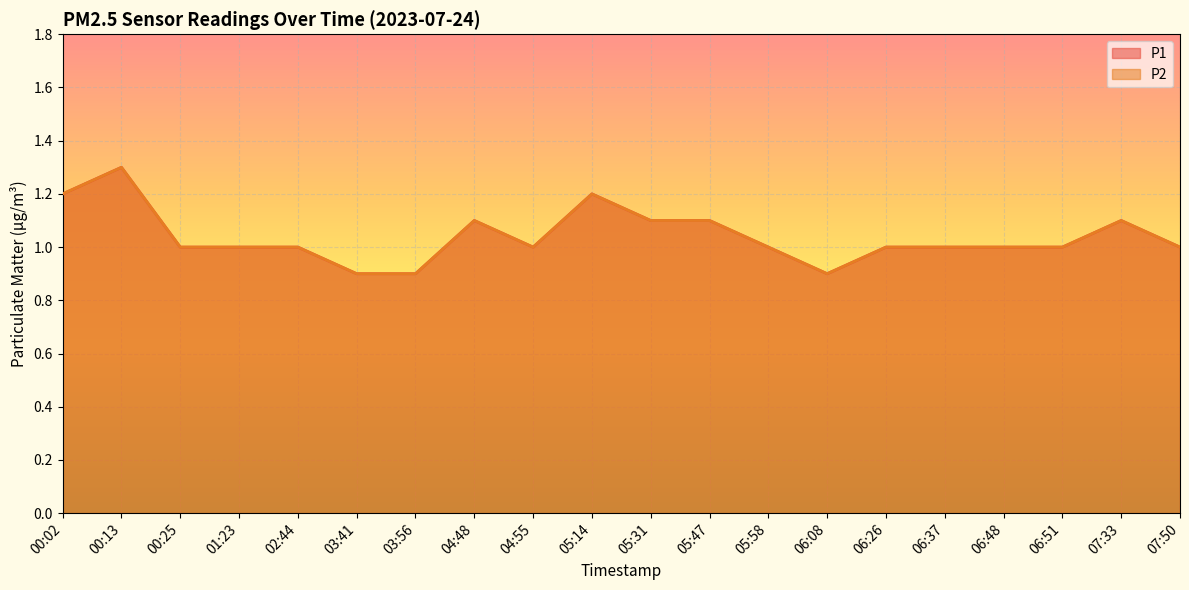

At which category does P2 reach its first local valley?

04:55